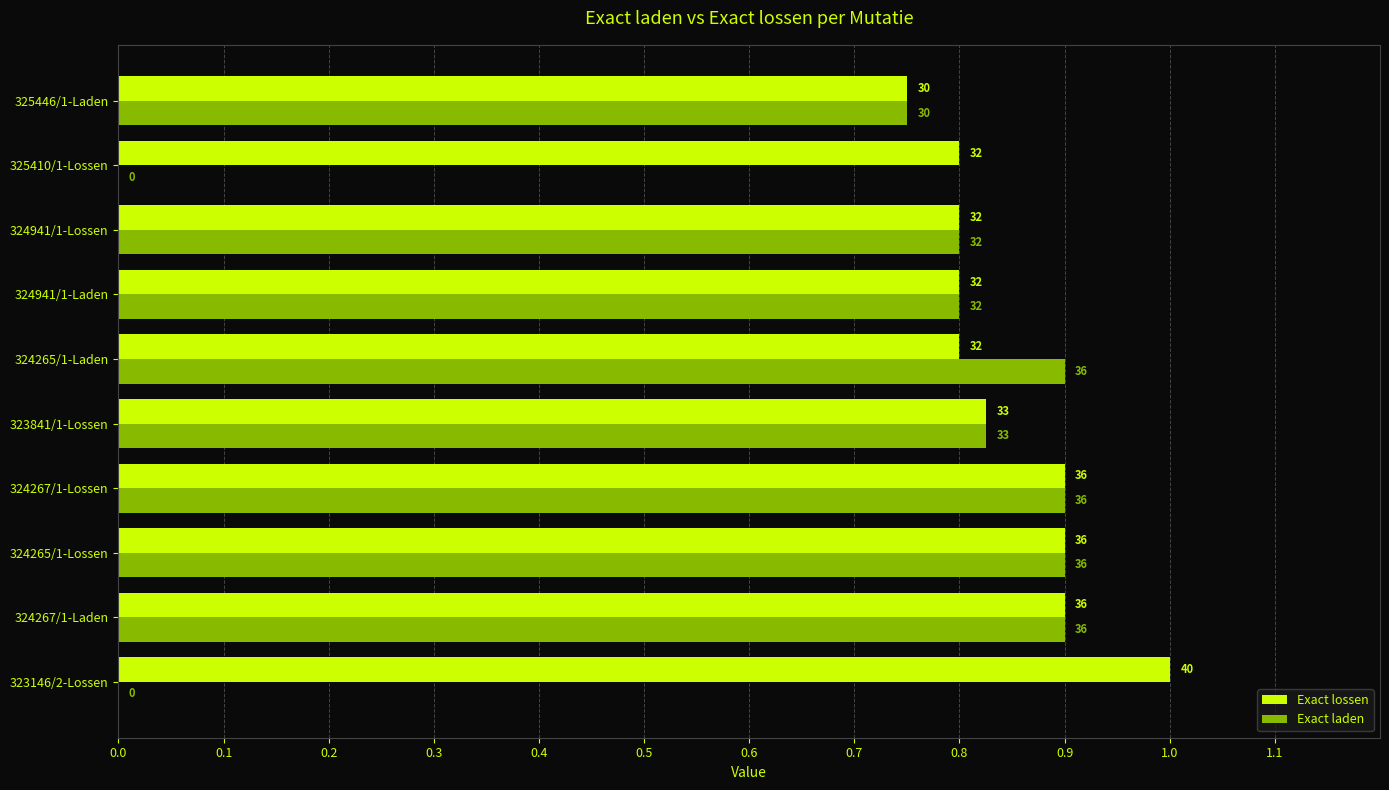

What are all the series names shown in the legend?

Exact lossen, Exact laden